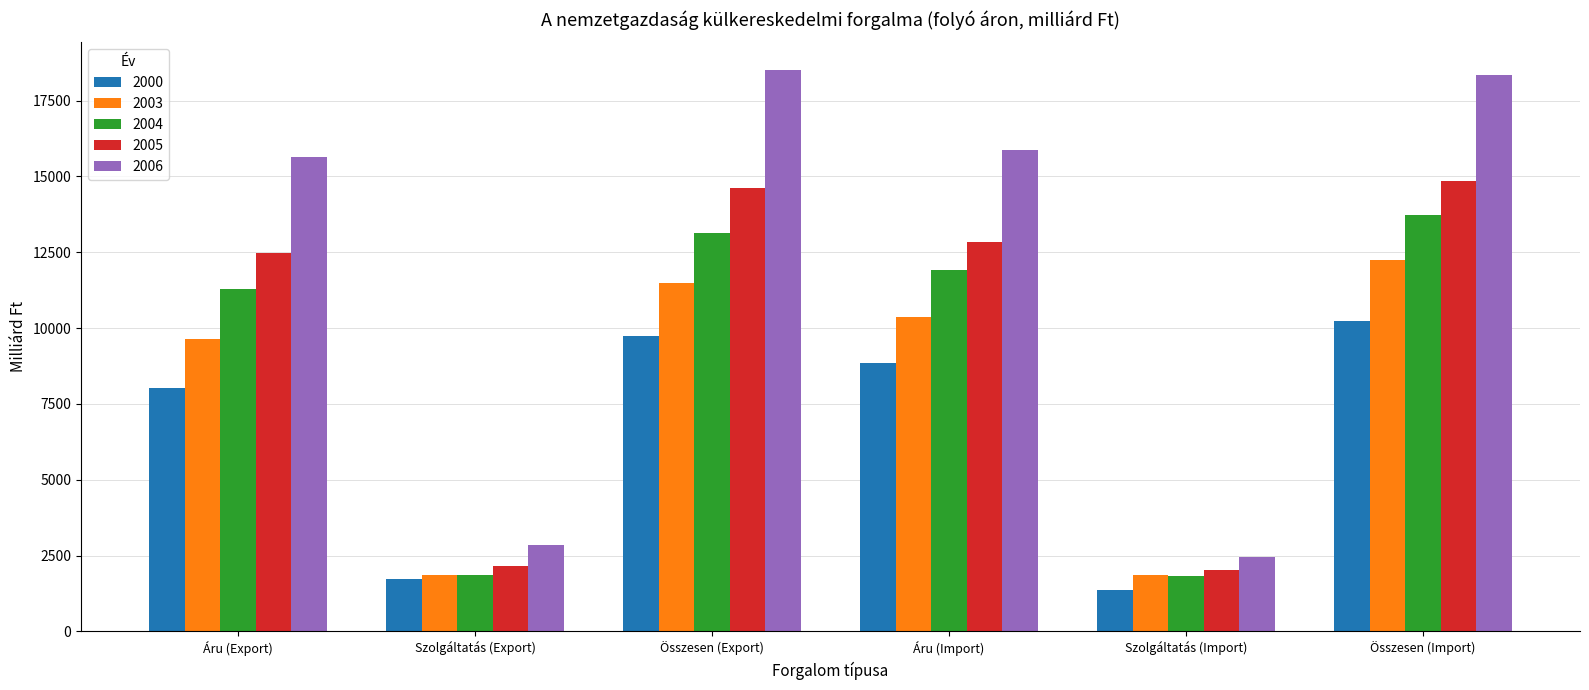

At which label does 2006 reach its minimum?

Szolgáltatás (Import)